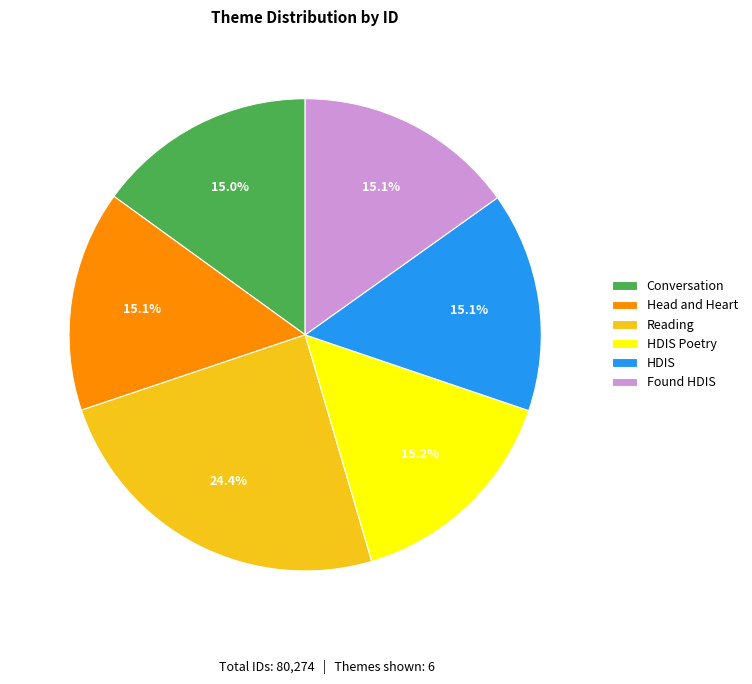

How many slices are in this pie chart?

6